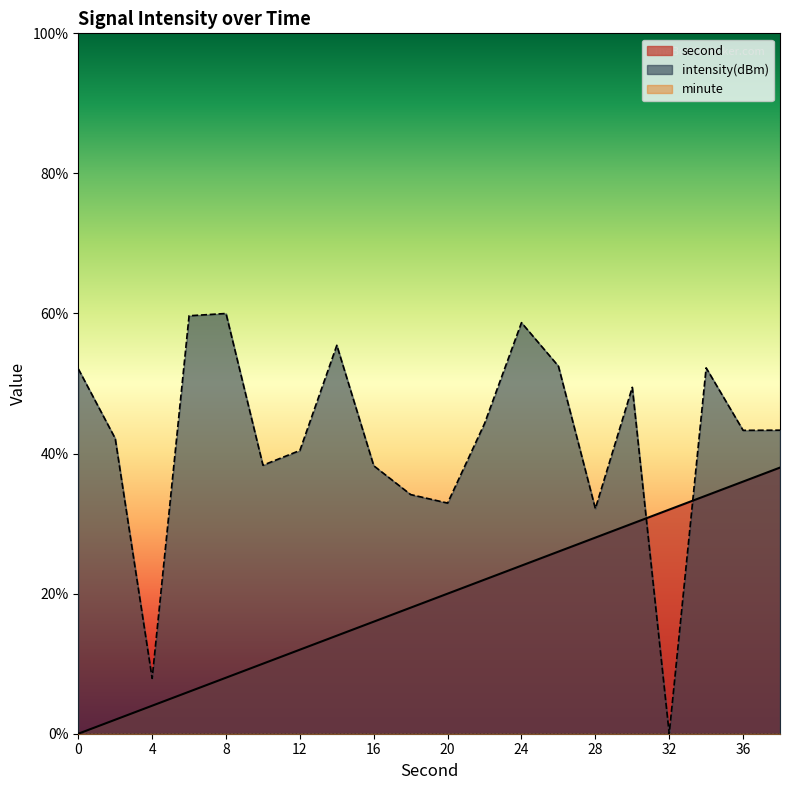

What is the total value across all series at 20?

52.9